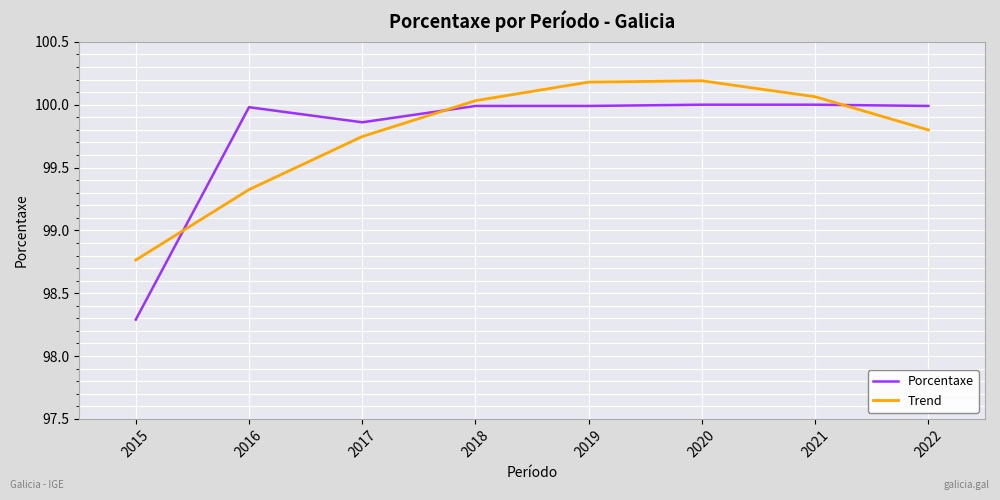

Rank the series at 2020 from highest to lowest value.

Trend, Porcentaxe